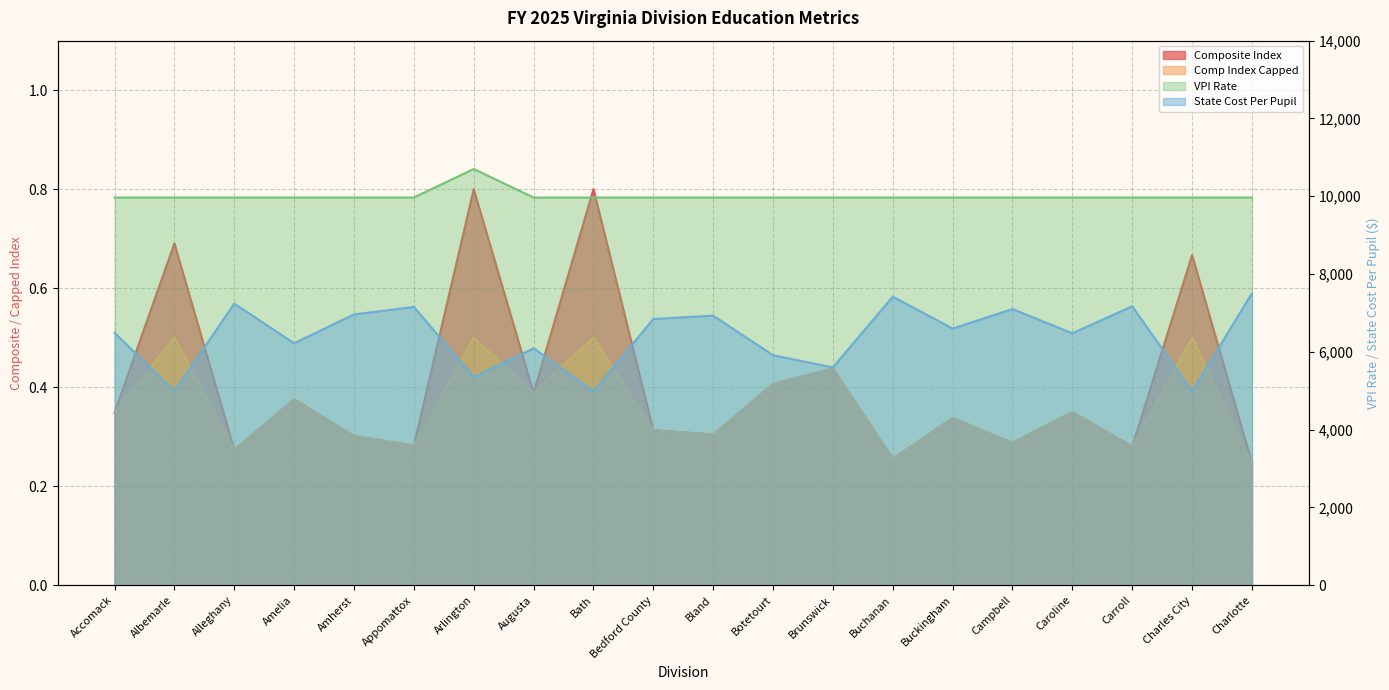

The State Cost Per Pupil series shows 10343.6 at Accomack. True or false?

False